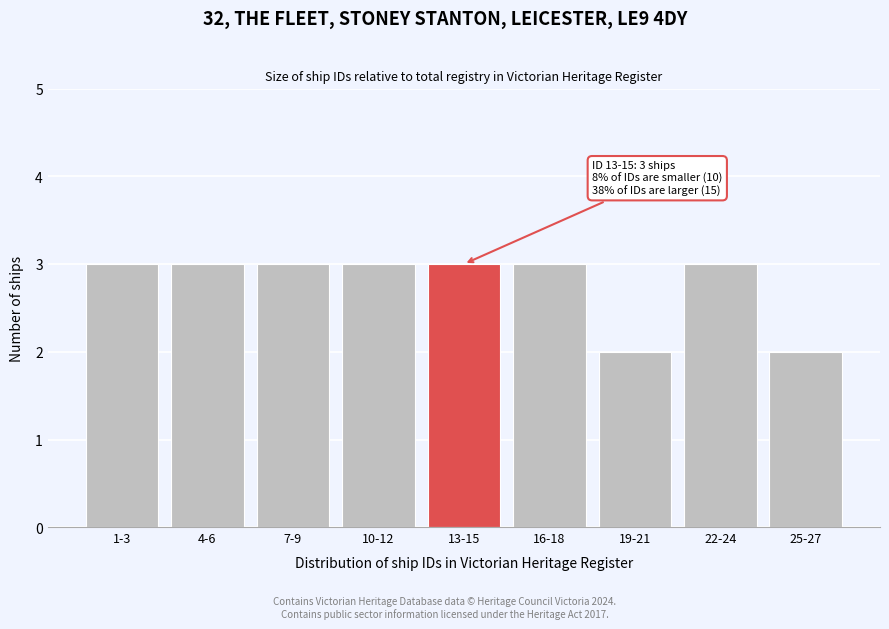

Reading right to left, transcribe all the data shown in this chart.

2	3	2	3	3	3	3	3	3